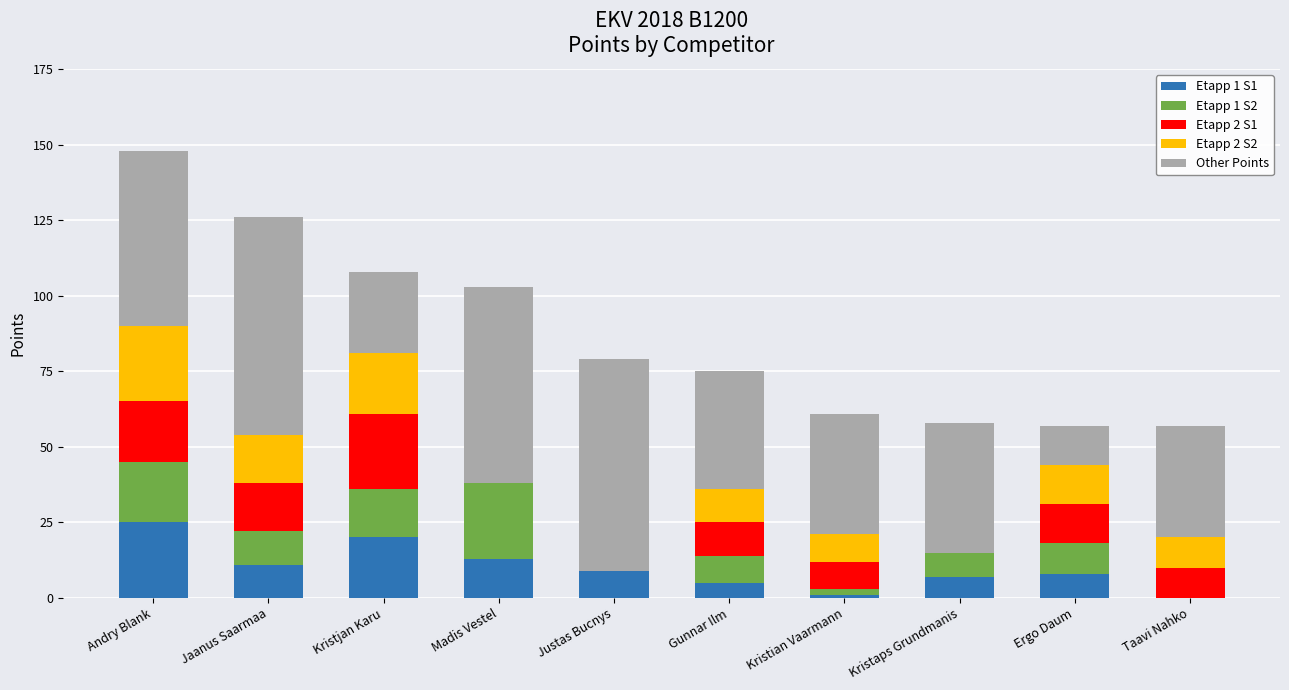

At which label does Etapp 1 S1 reach its peak?

Andry Blank